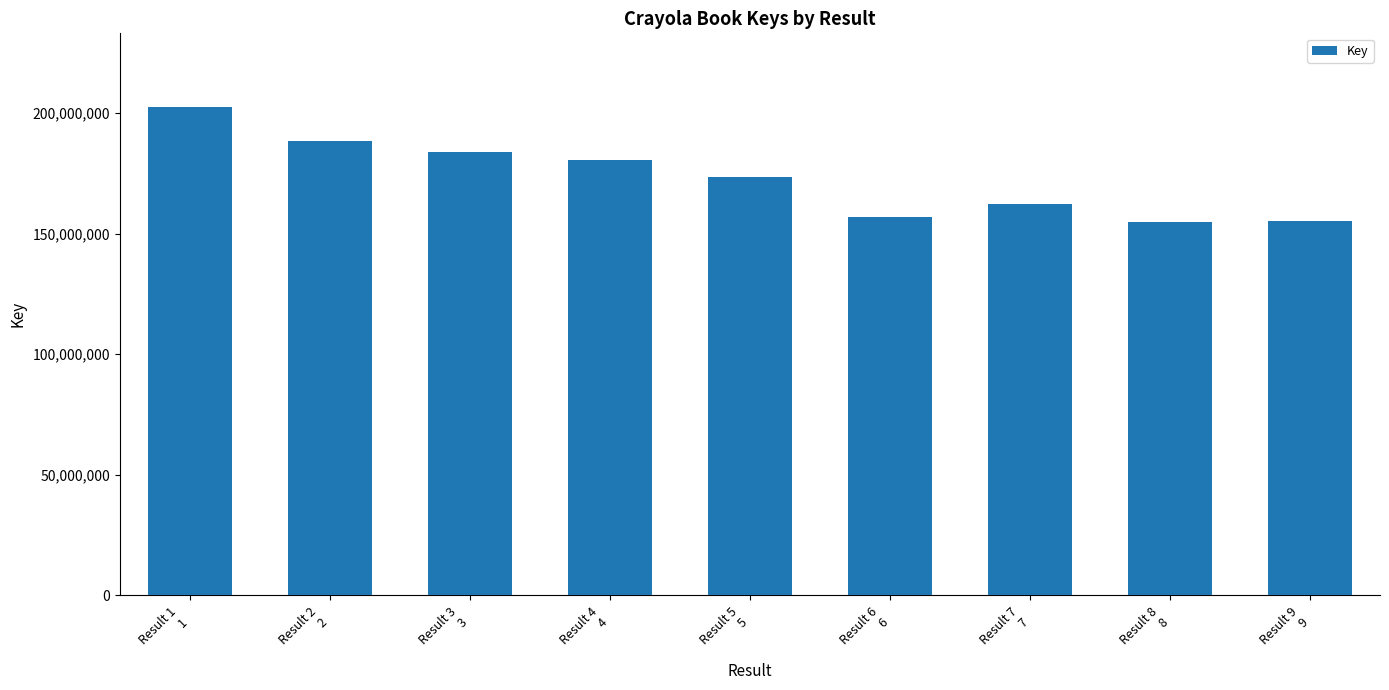

Where is the data nearest to the value 178796485?

Result 4
4